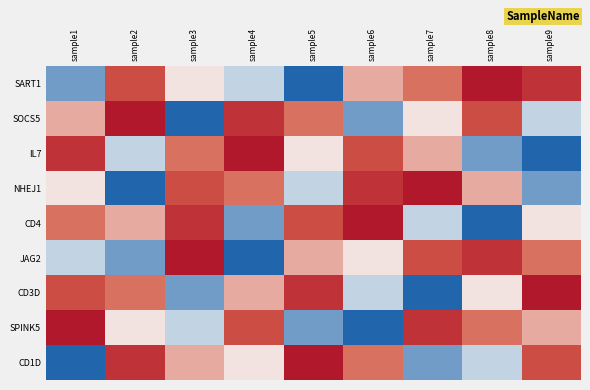

At how many categories does at least one series exceed 2?

9